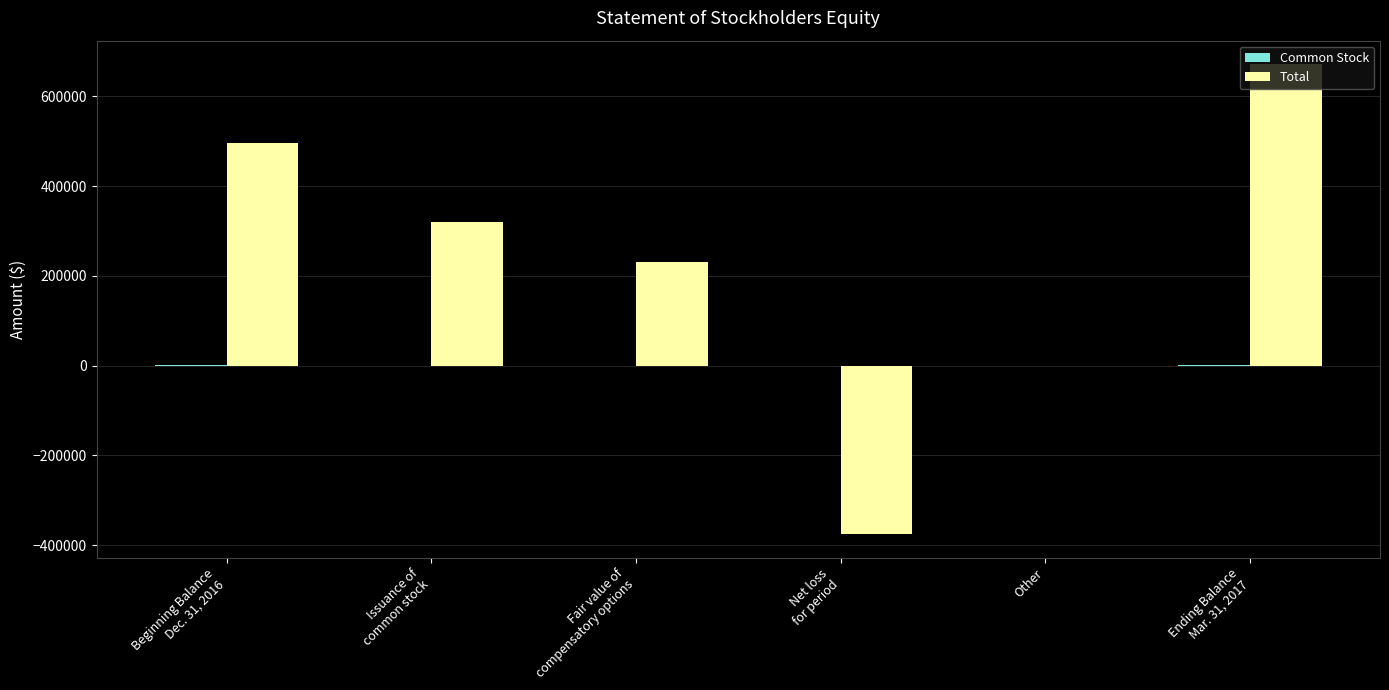

Which series has the largest total across all categories?

Total